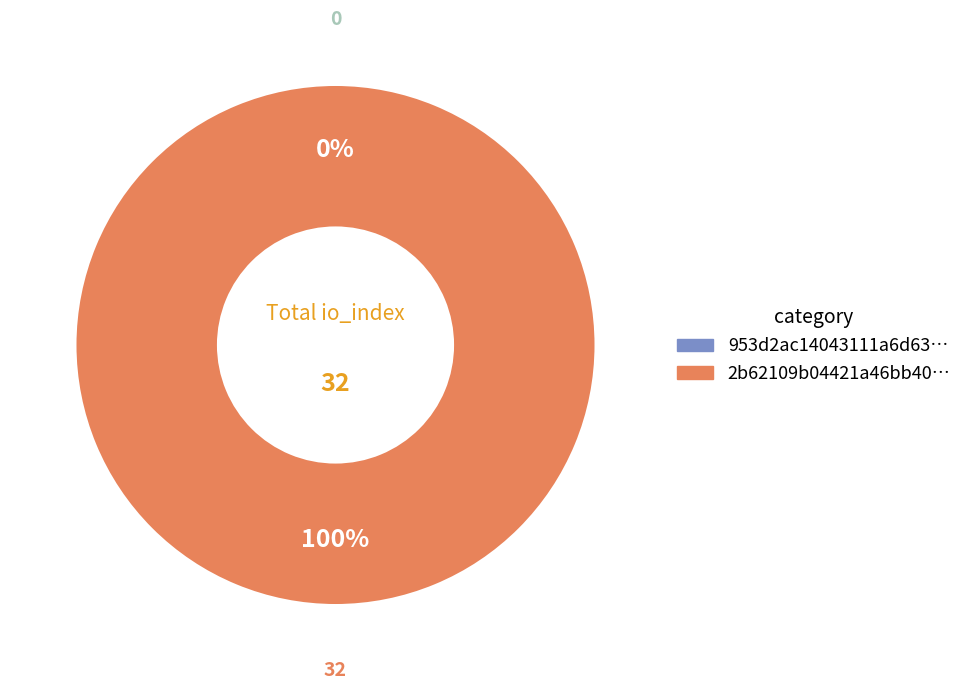

How many segments does this pie chart have?

2